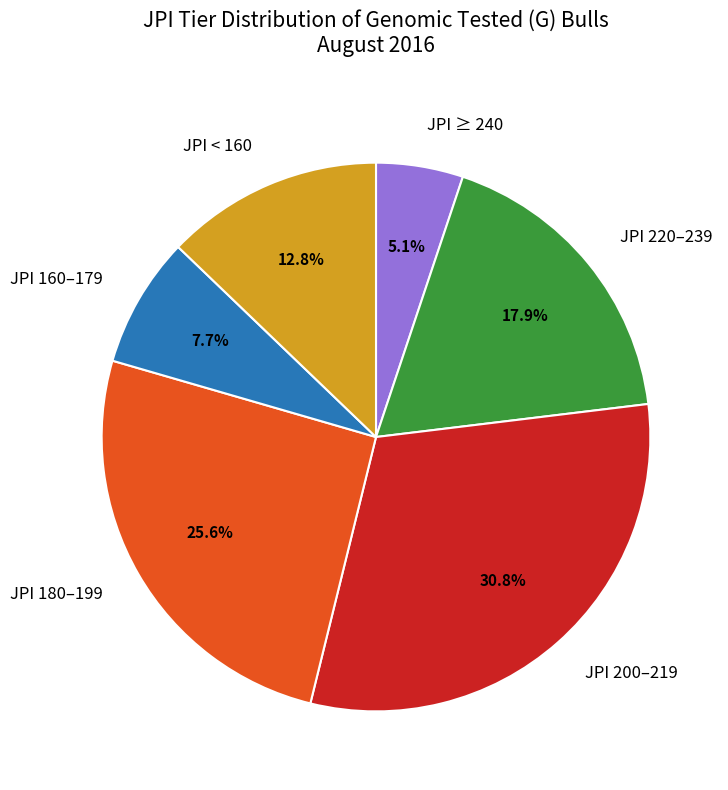

Which category has the biggest portion of the pie?

JPI 200–219